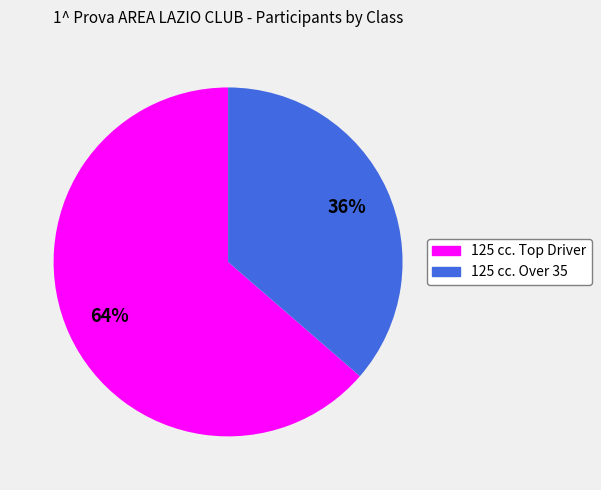

Is it true that 125 cc. Over 35 is 36% of the pie?

True